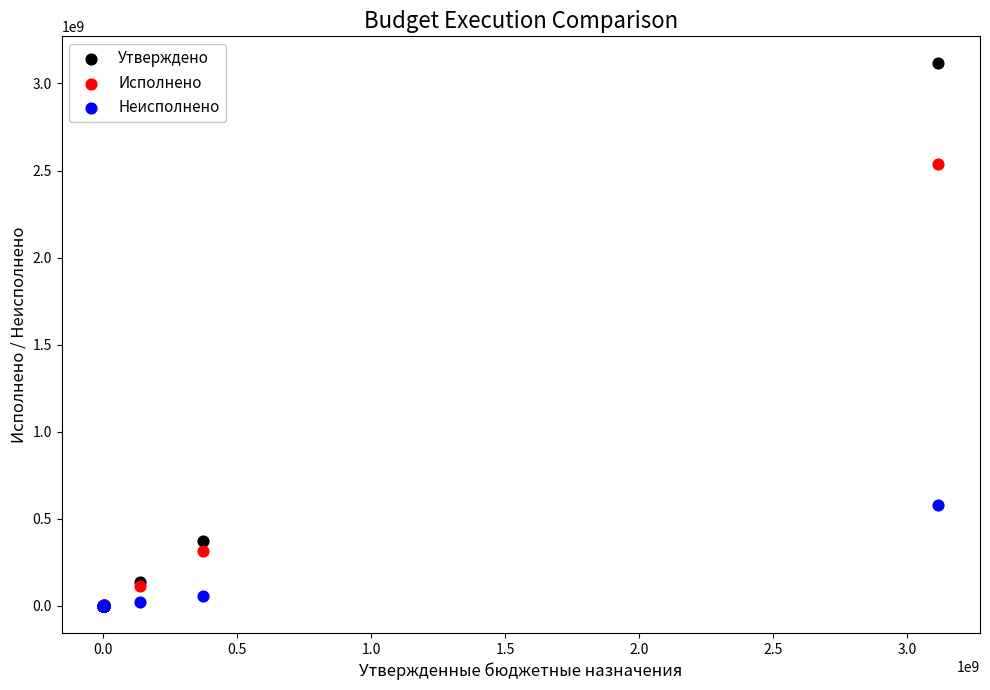

In the Исполнено series, what Y value is closest to 1267607662?

314046582.7